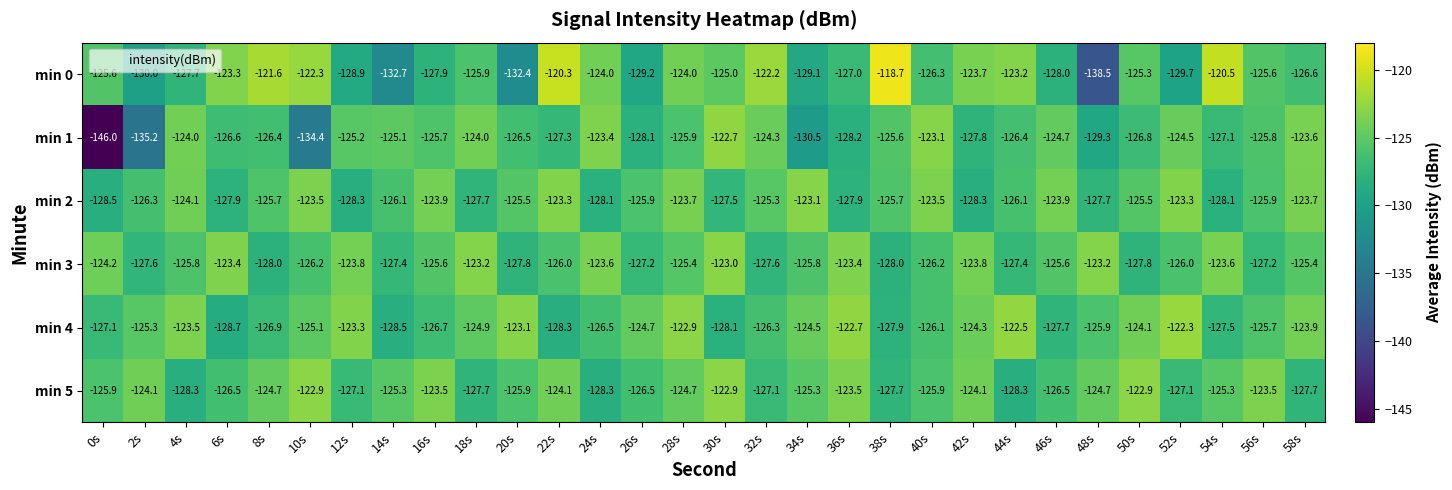

What is the greatest value displayed?

-118.7